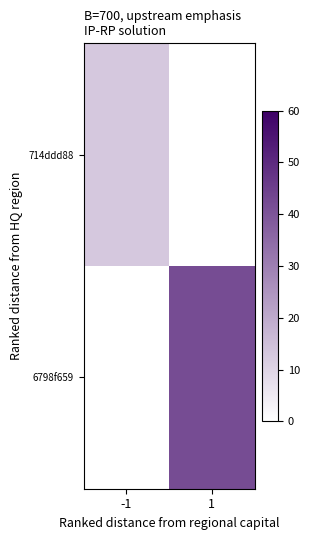

What is the total value across all series at 1?

42